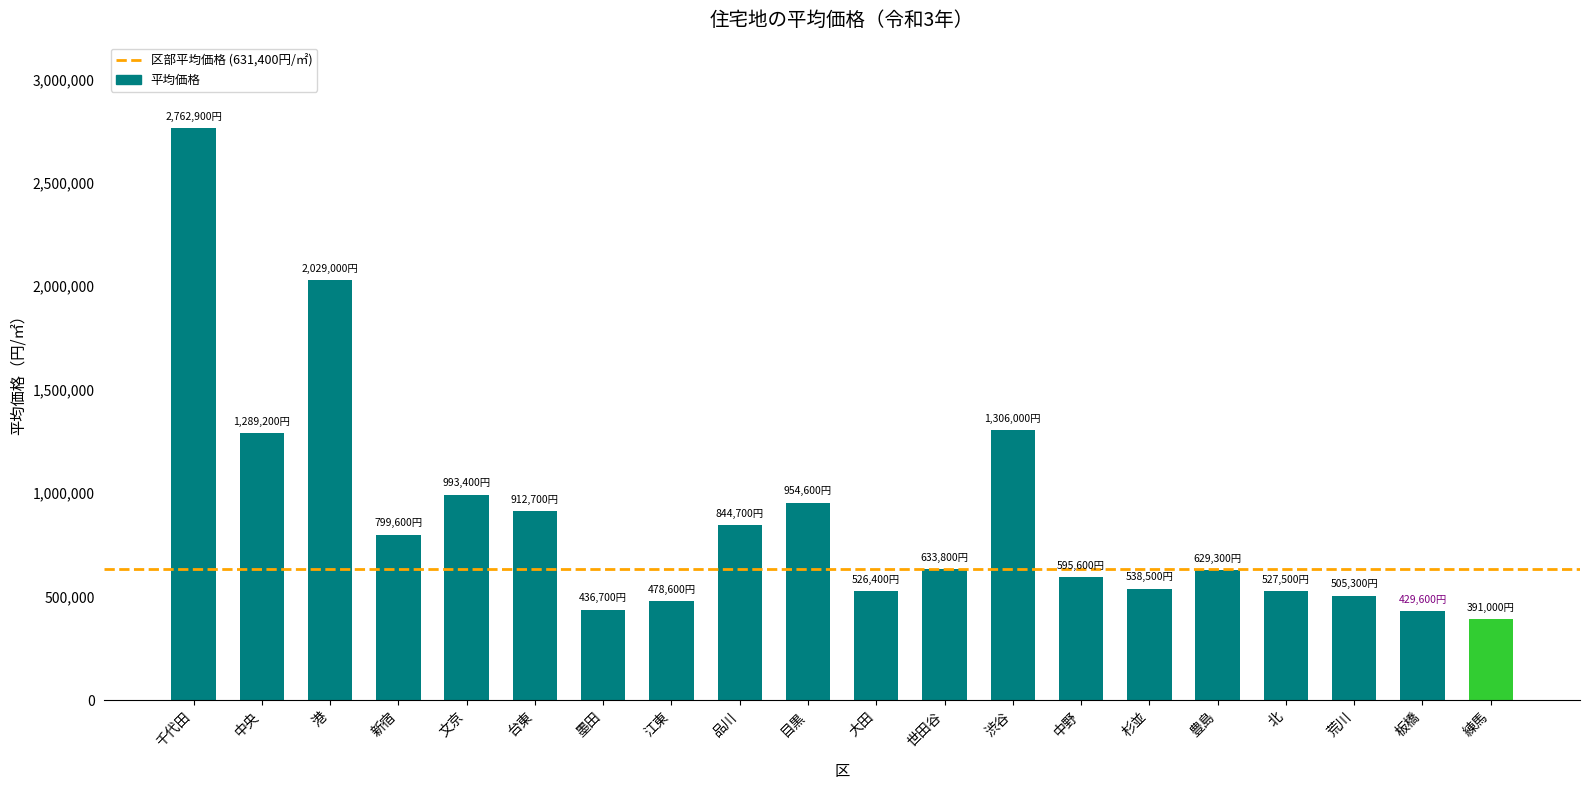

The chart shows a value of 2029000 at 港. True or false?

True